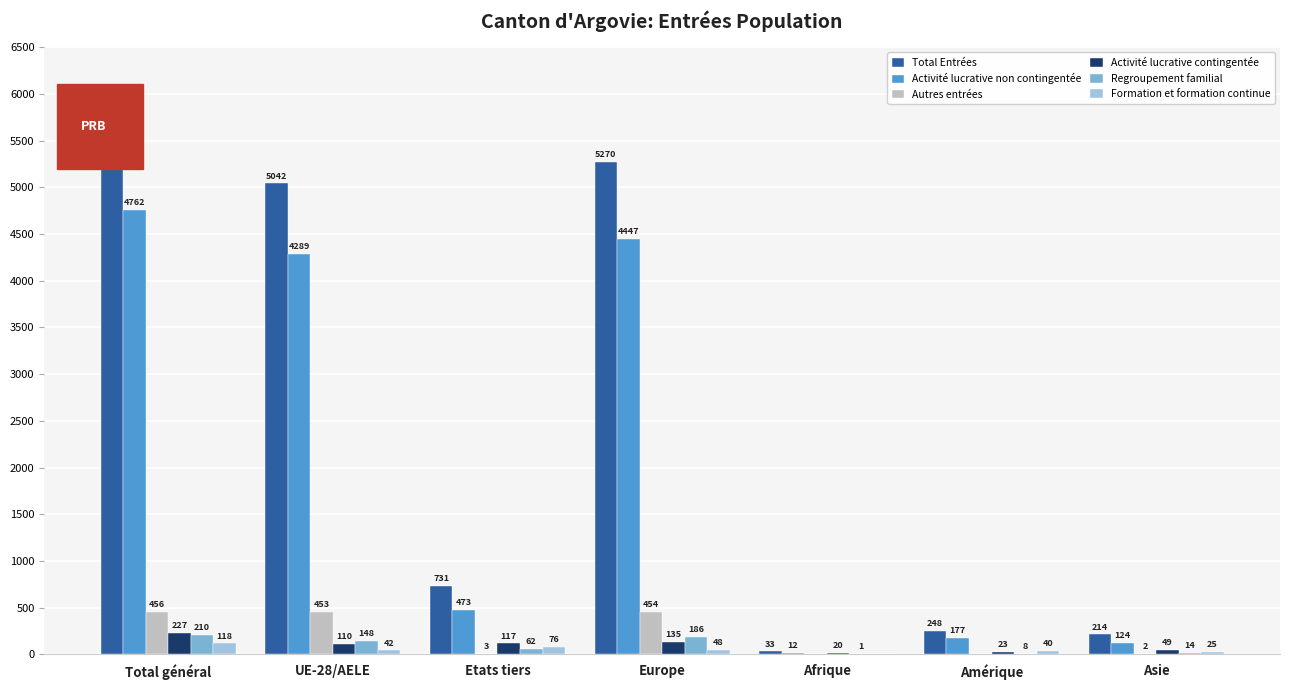

Which category has the highest value in the Formation et formation continue series?

Total général